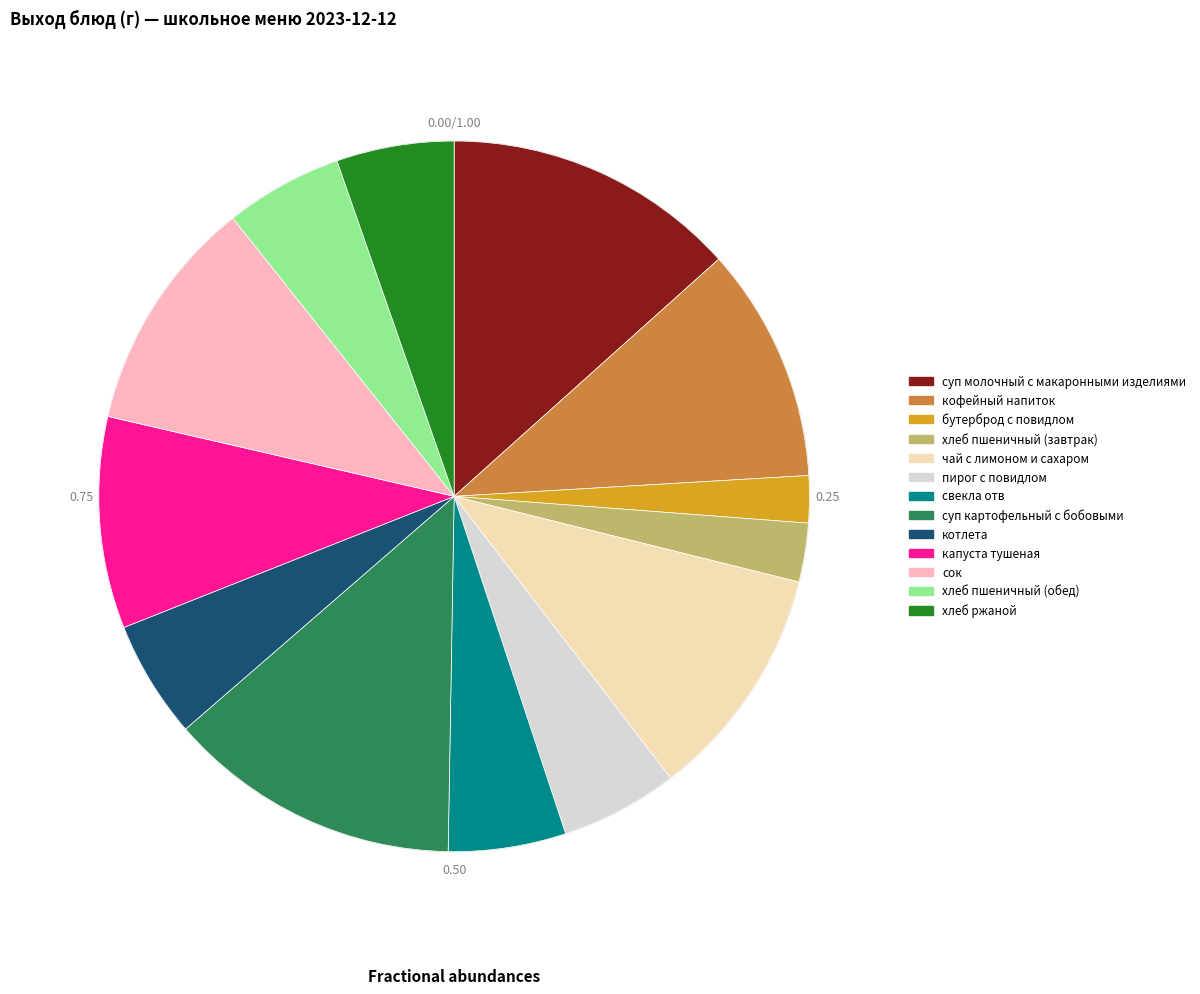

What percentage is the сок slice, to the nearest percent?

11%